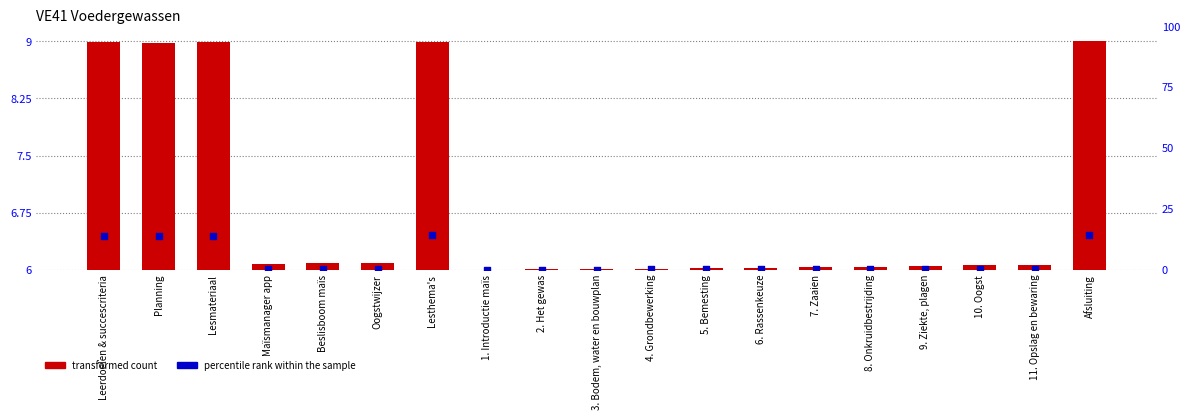

What is the total value across all series at 9. Ziekte, plagen?

6.1